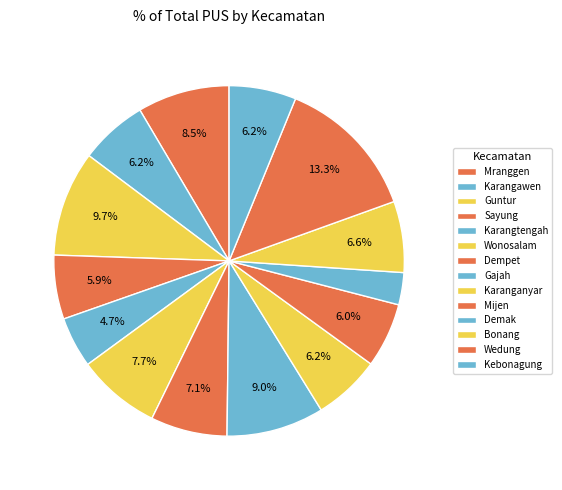

Count the number of slices in the pie.

14